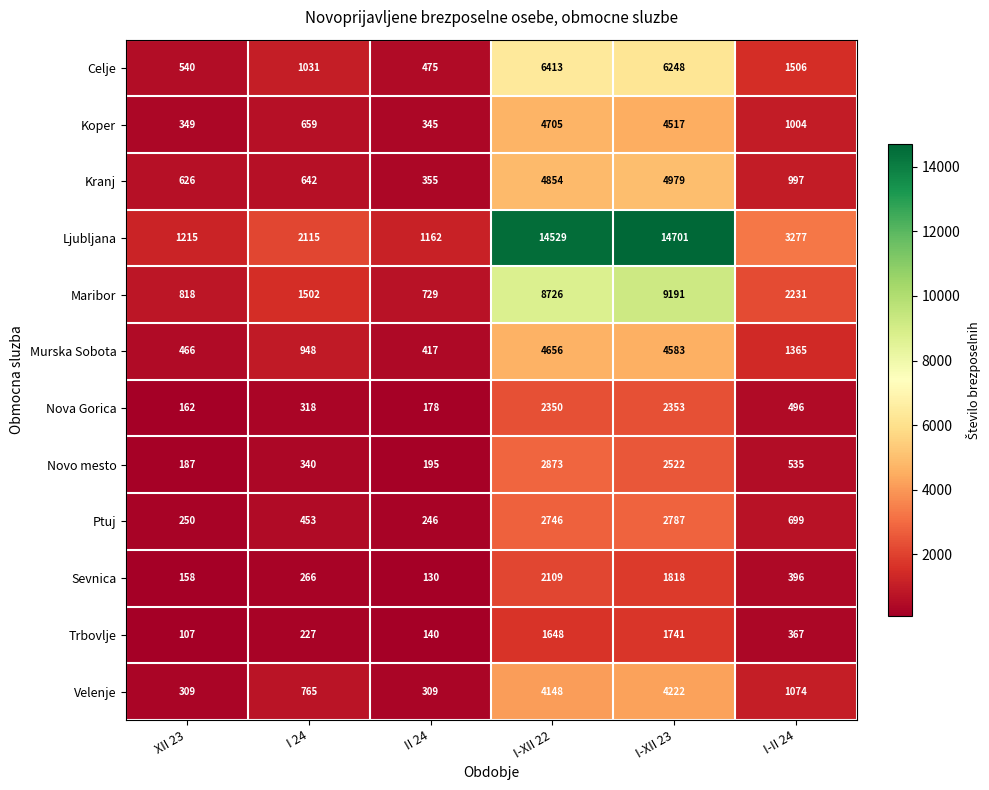

At which label does Trbovlje first exceed 367?

I-XII 22